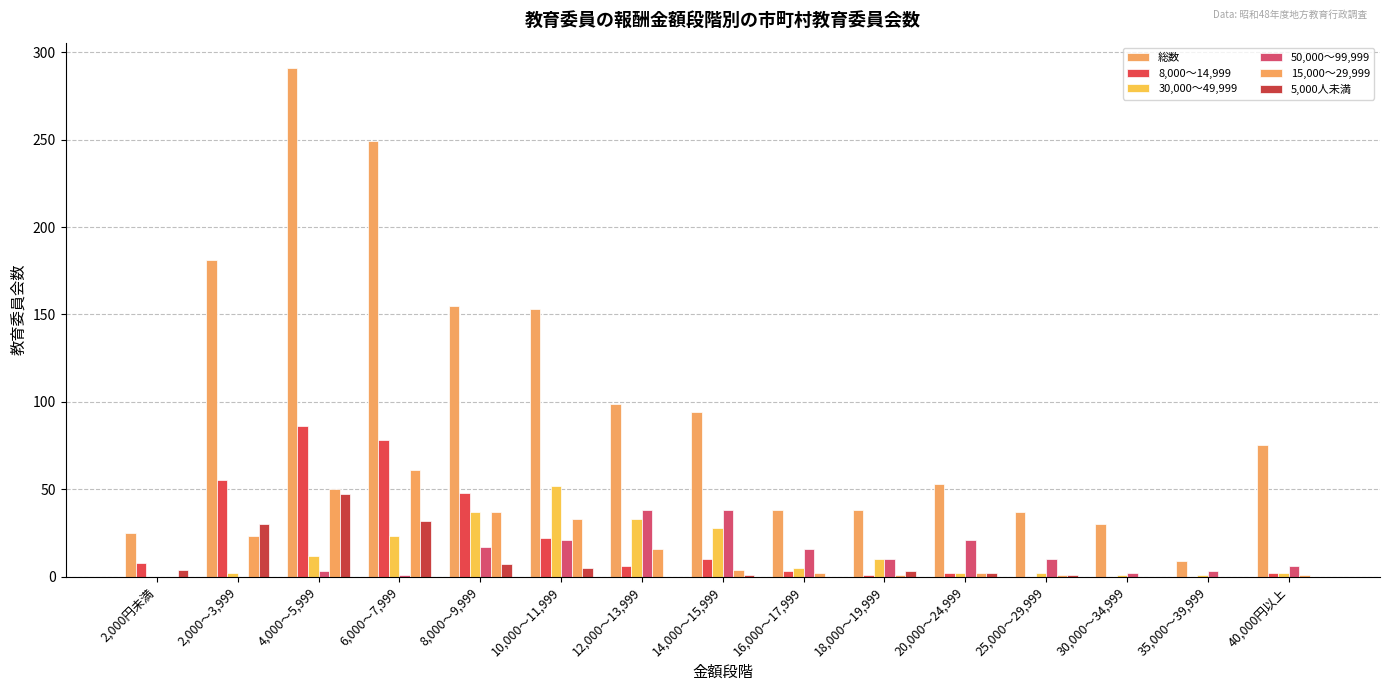

How many data points does each series have?

15